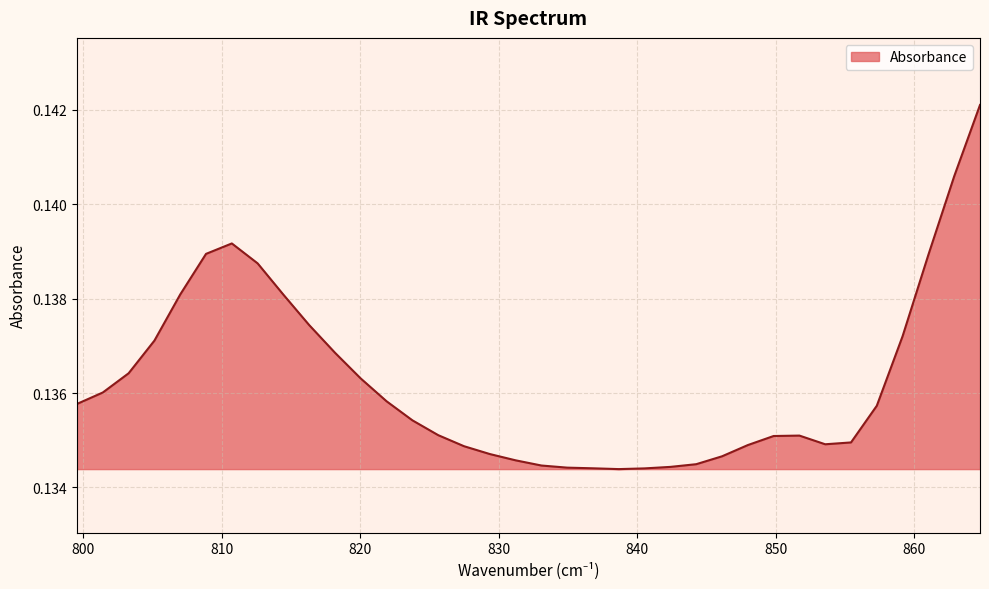

Does the chart display data point markers on the line(s)?

No